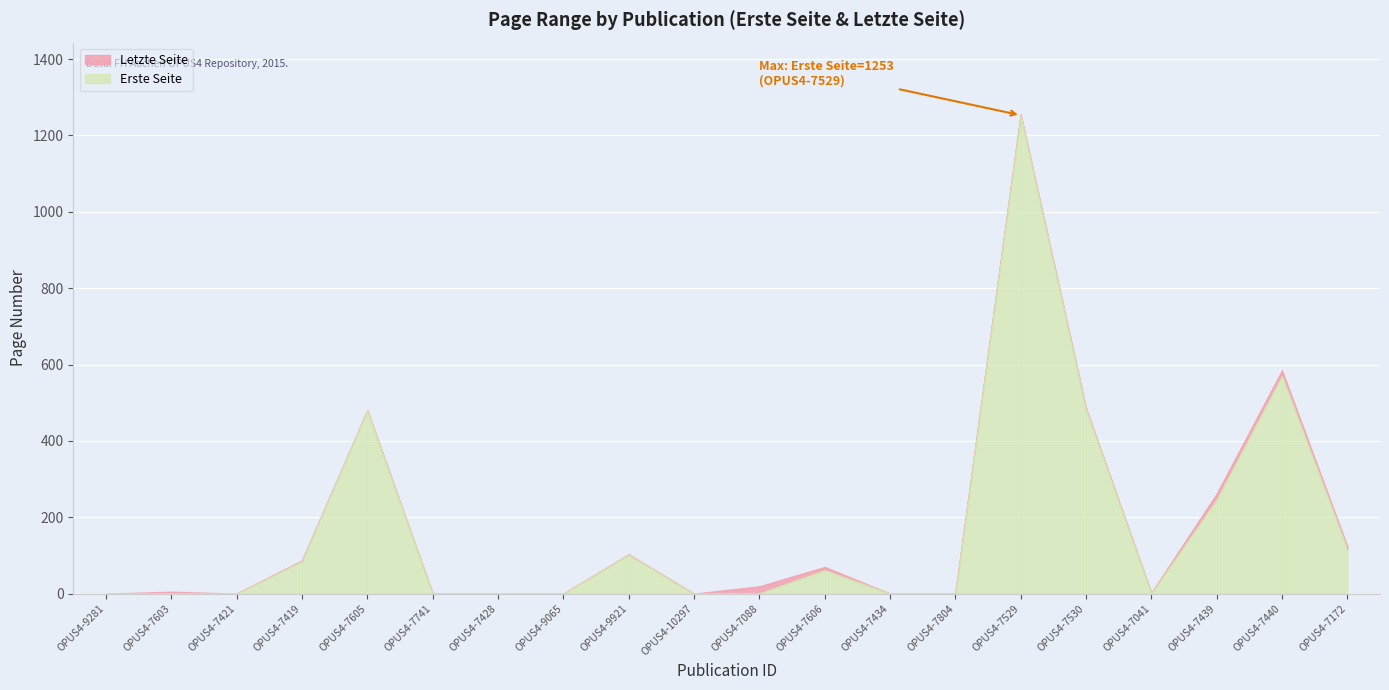

True or false: Letzte Seite and Erste Seite cross at least once.

False